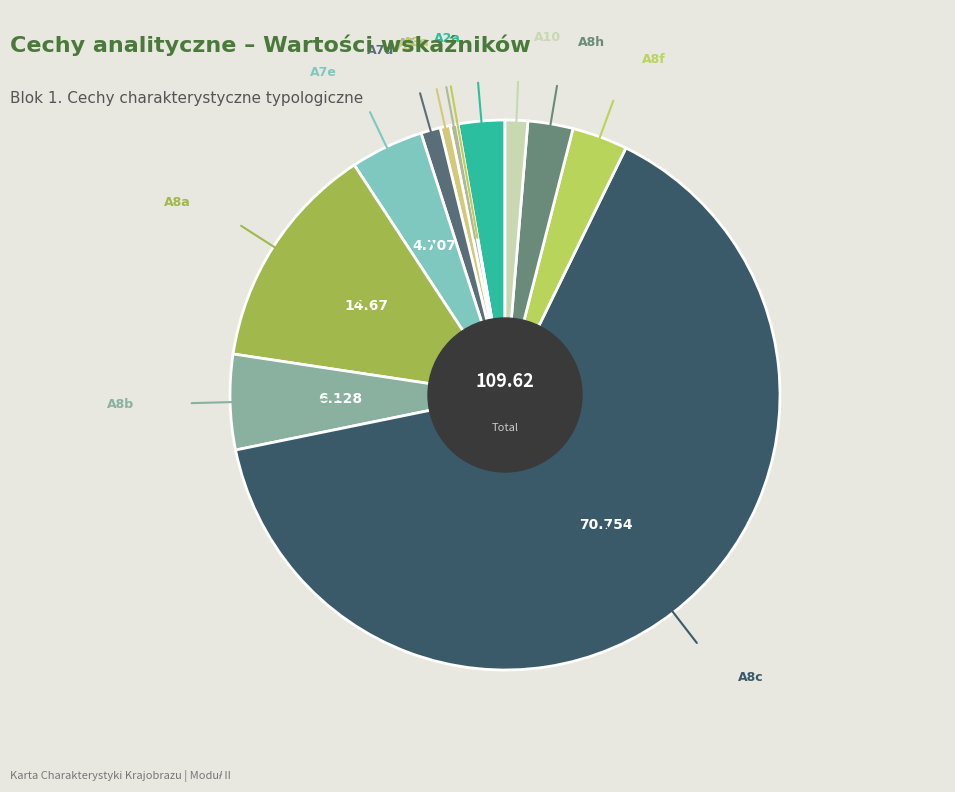

To the nearest percent, what is the difference between the largest and smallest slice percentages?

64%